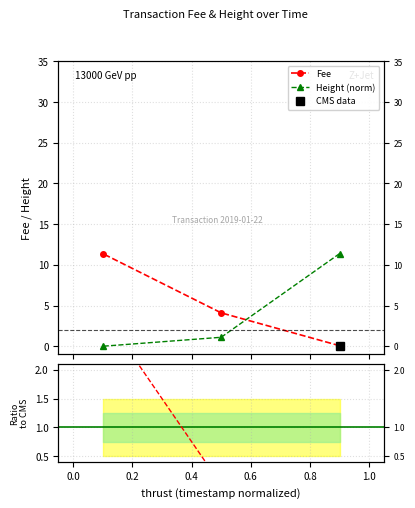

How many data points in Fee are less than 4?

1